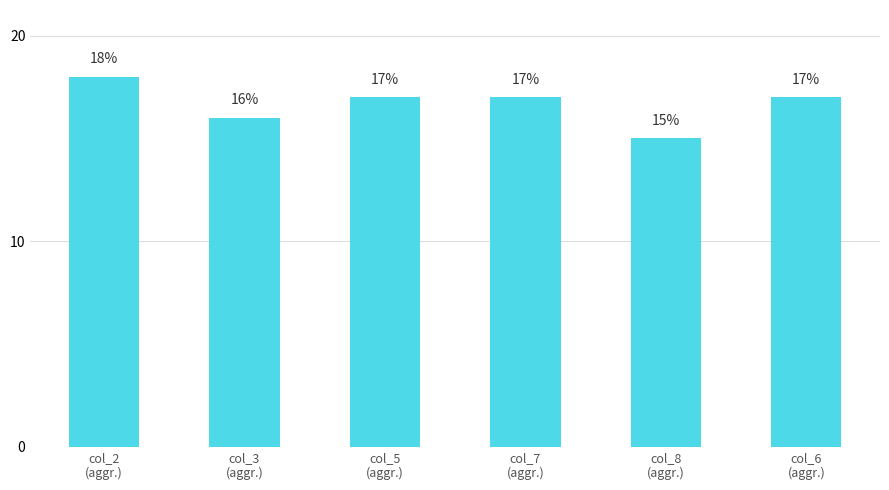

What is the smallest value displayed?

15